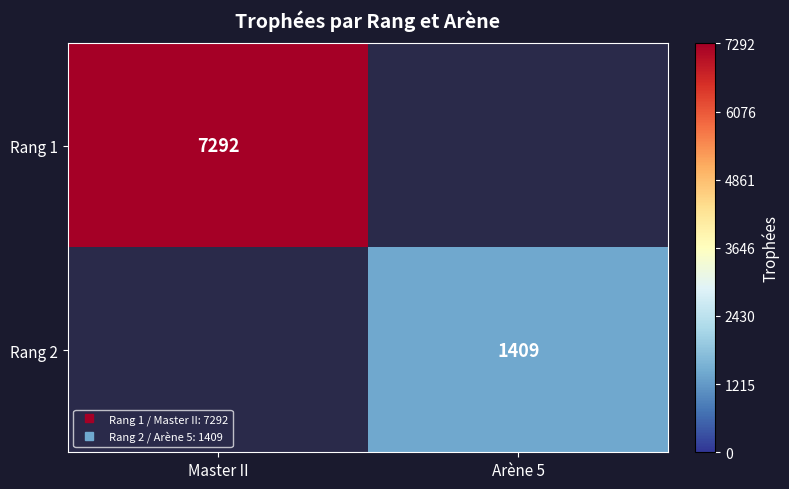

True or false: Rang 1 has a value of 7292 at Master II.

True